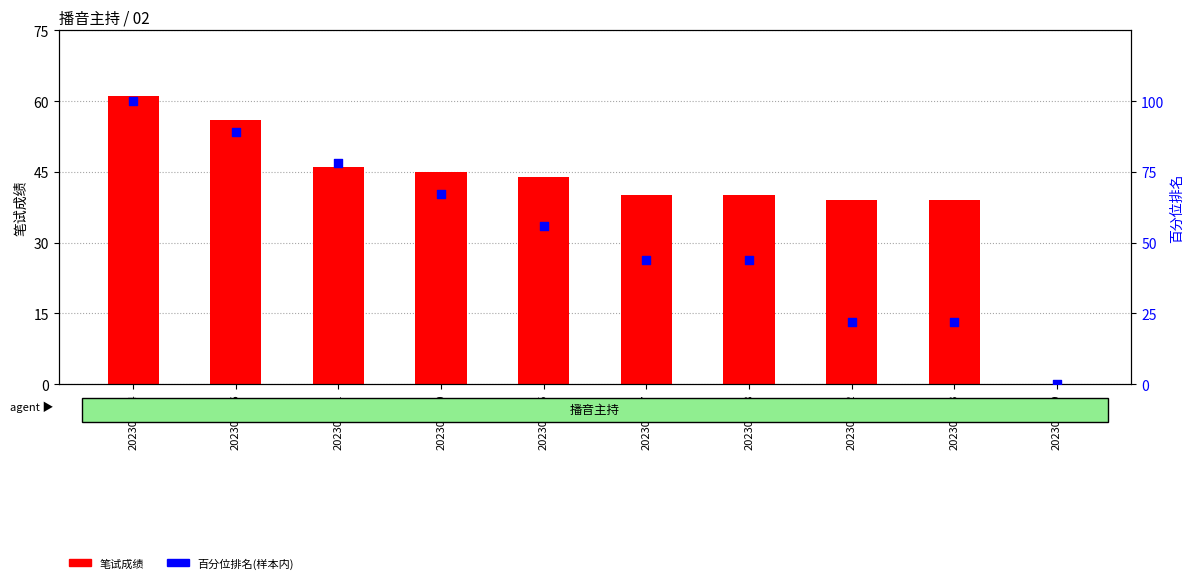

What are all the series names shown in the legend?

笔试成绩, 百分位排名(样本内)